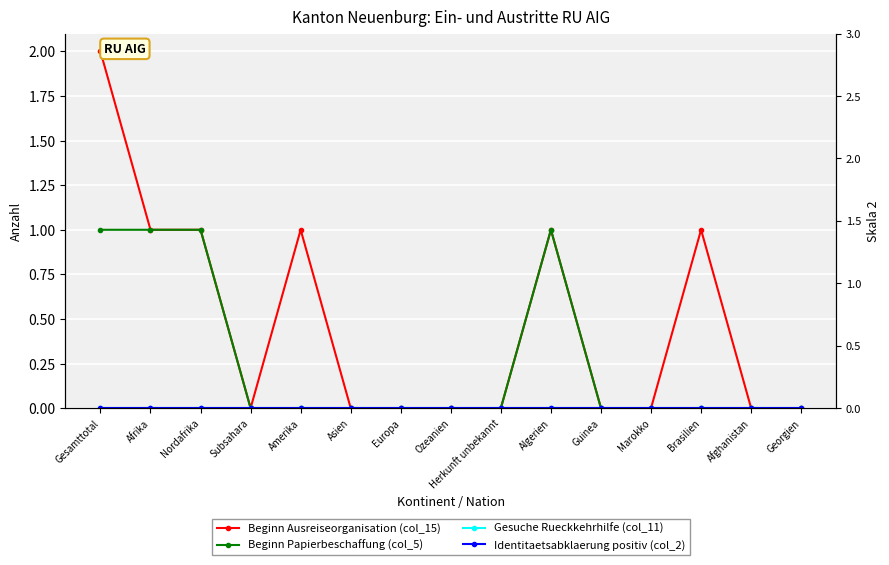

True or false: Beginn Ausreiseorganisation (col_15) and Beginn Papierbeschaffung (col_5) intersect in this chart.

False